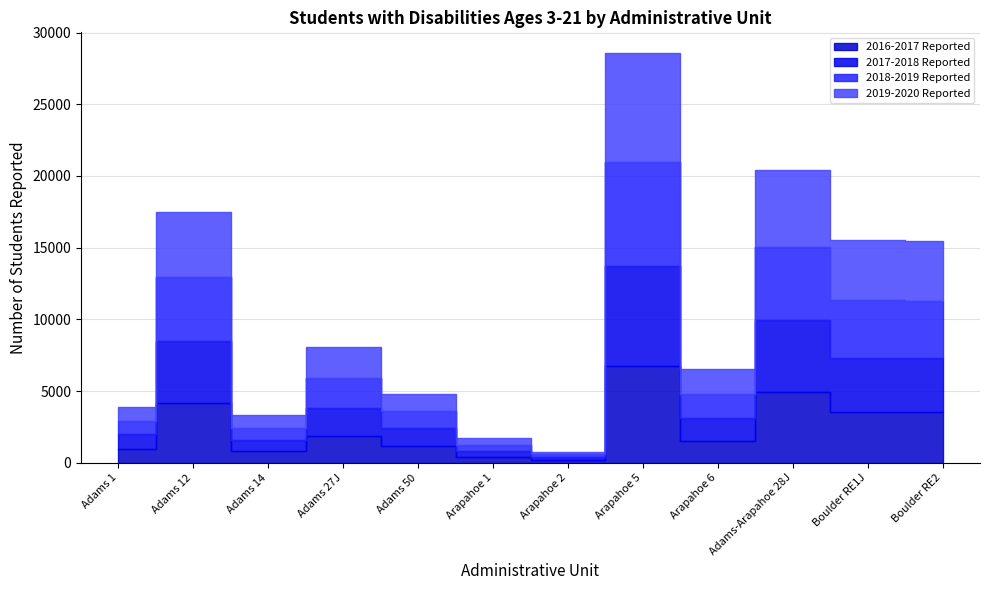

List the labels in order of 2017-2018 Reported value, smallest first.

Arapahoe 2, Arapahoe 1, Adams 14, Adams 1, Adams 50, Arapahoe 6, Adams 27J, Boulder RE2, Boulder RE1J, Adams 12, Adams-Arapahoe 28J, Arapahoe 5